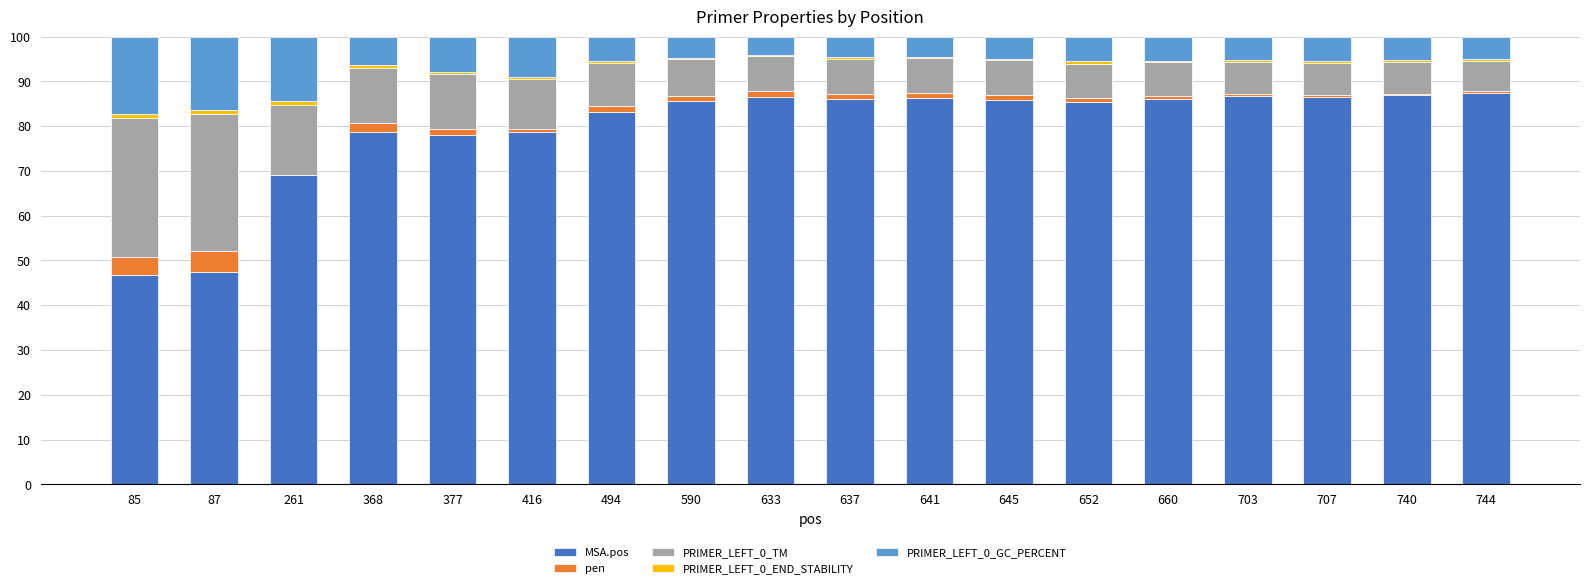

The MSA.pos series shows 43.8 at 261. True or false?

False